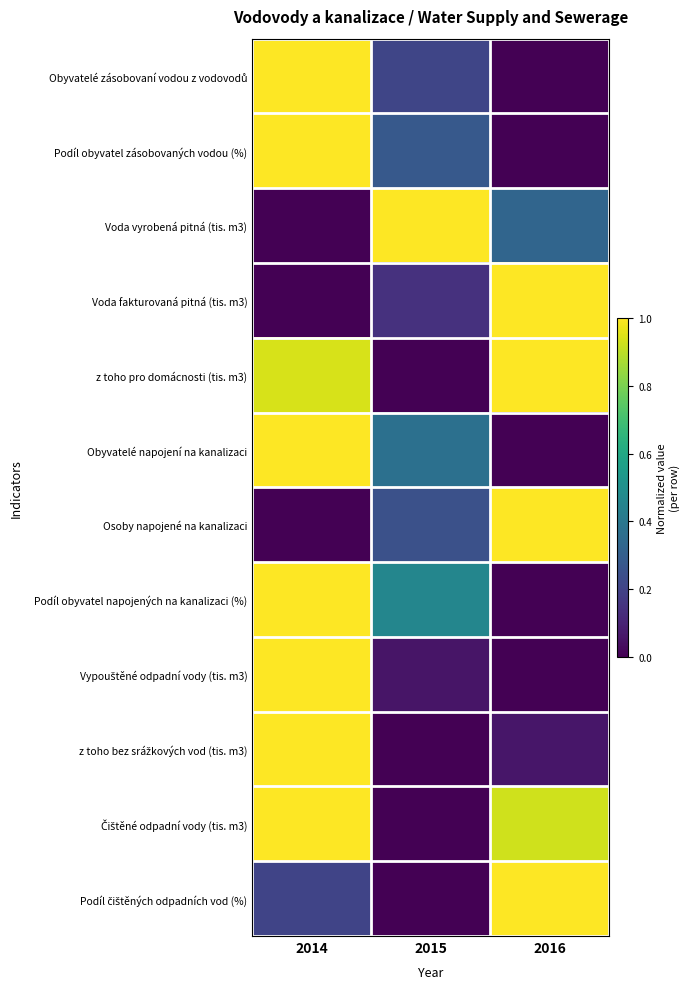

What is the spread (max minus min) of values at 2014?

1.0